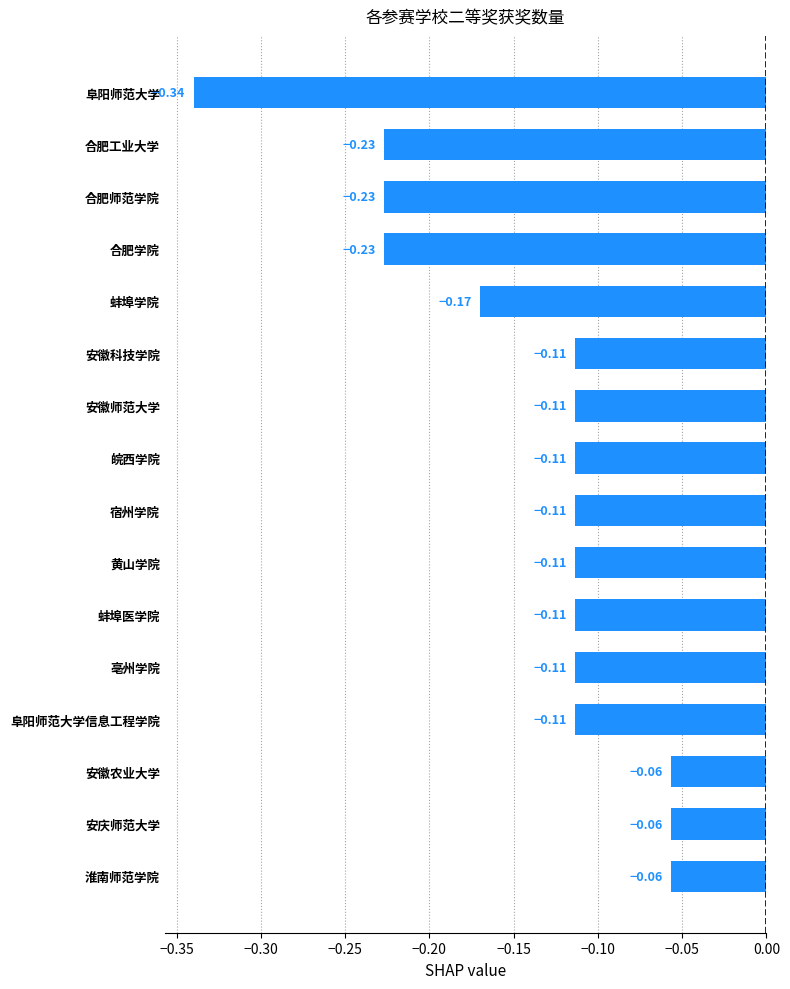

Which label corresponds to the smallest value in the chart?

阜阳师范大学